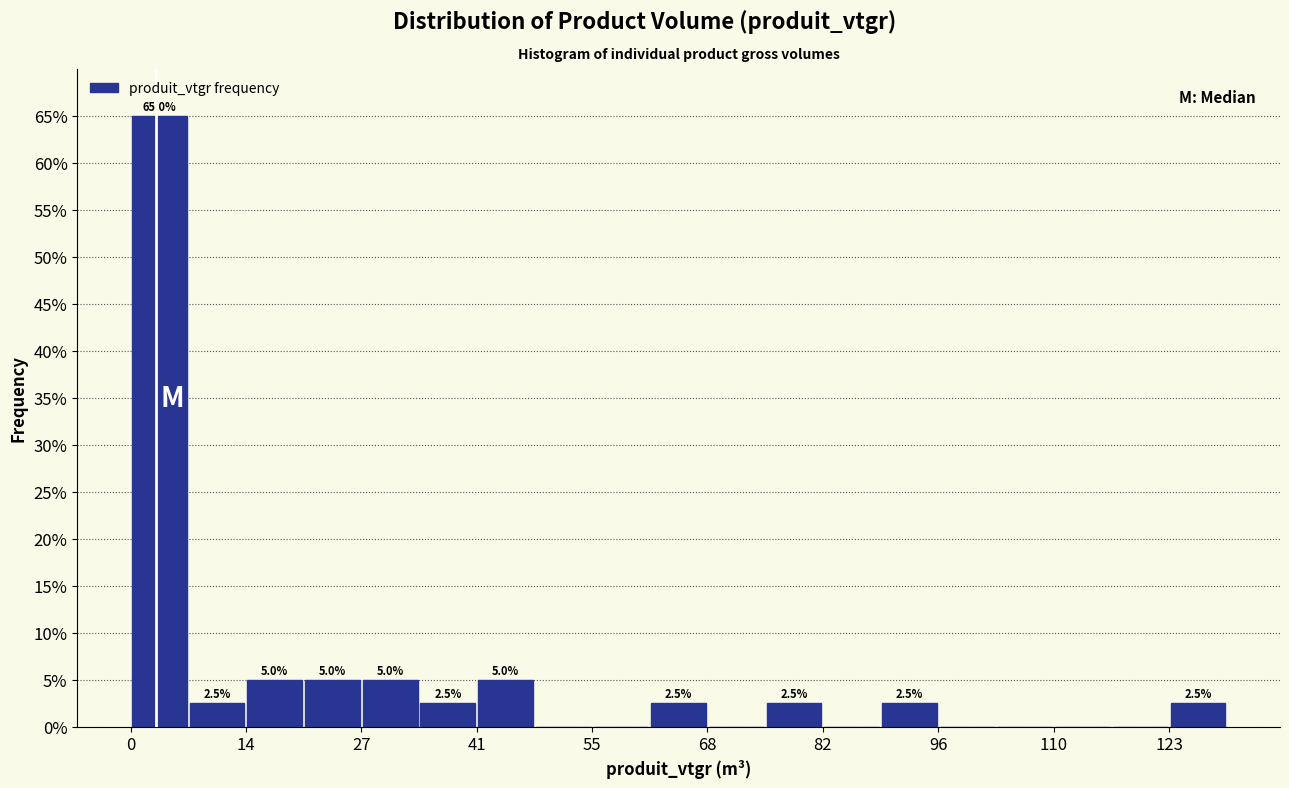

Around what value on the x-axis is the tallest bar? Give the approximate position of its centre, as read against the axis.

4